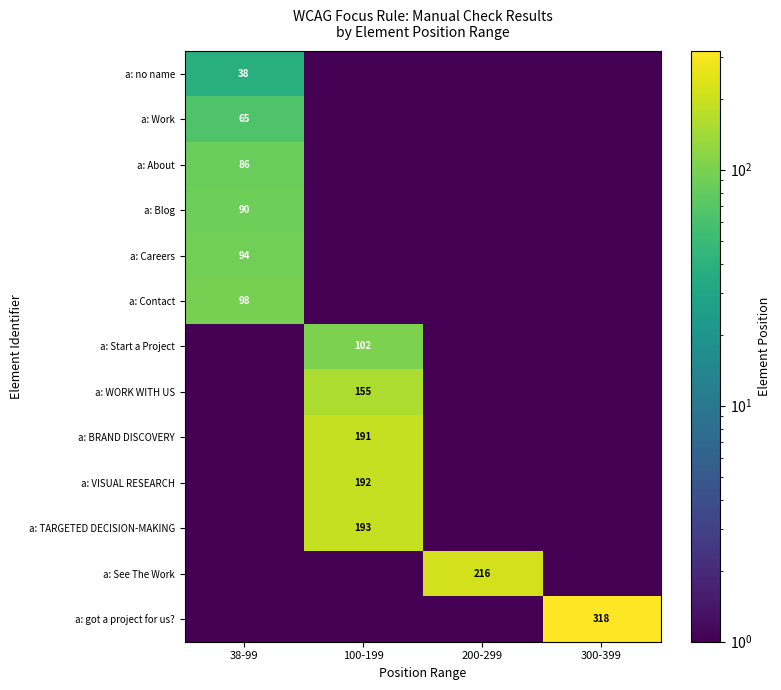

The value of a: Work at 38-99 is 111.6. True or false?

False